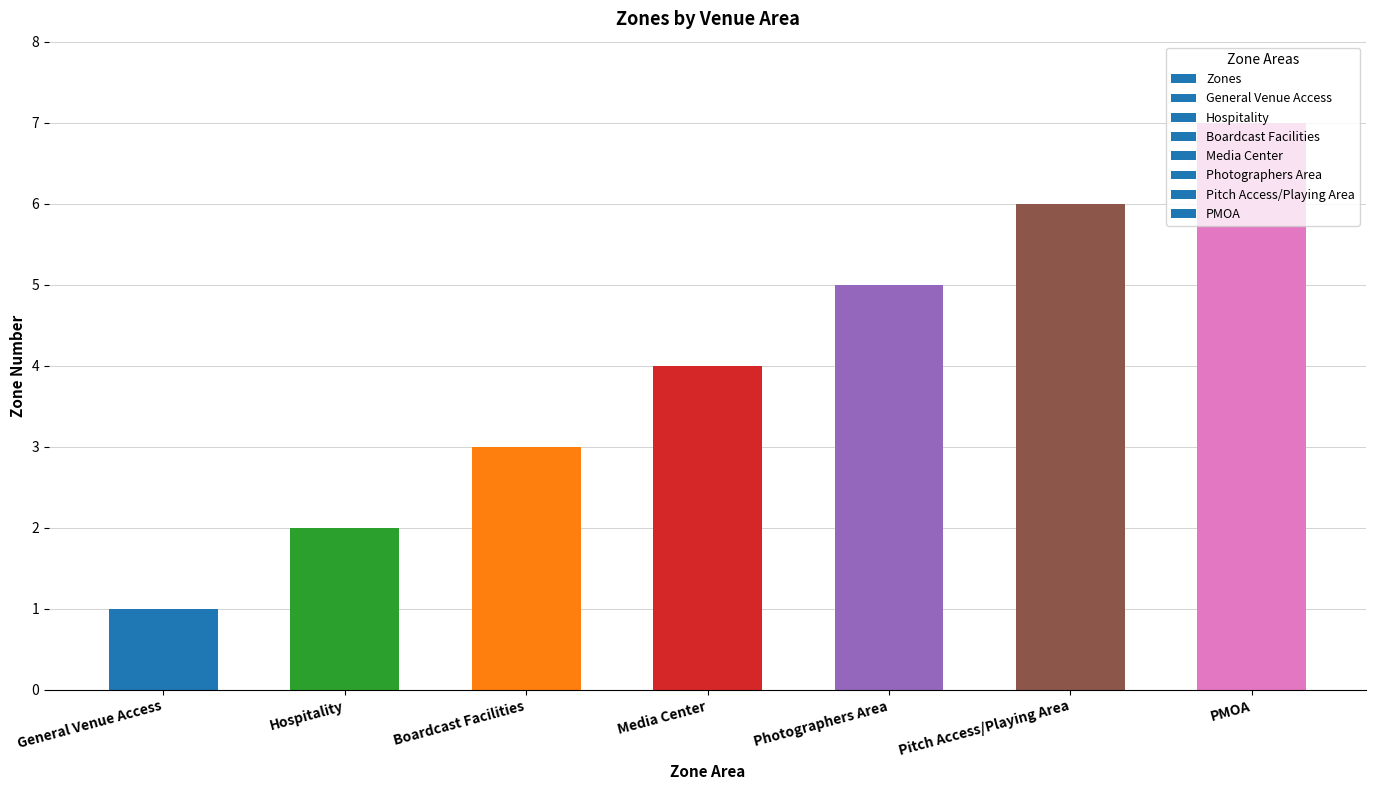

How many bars are there in total?

7